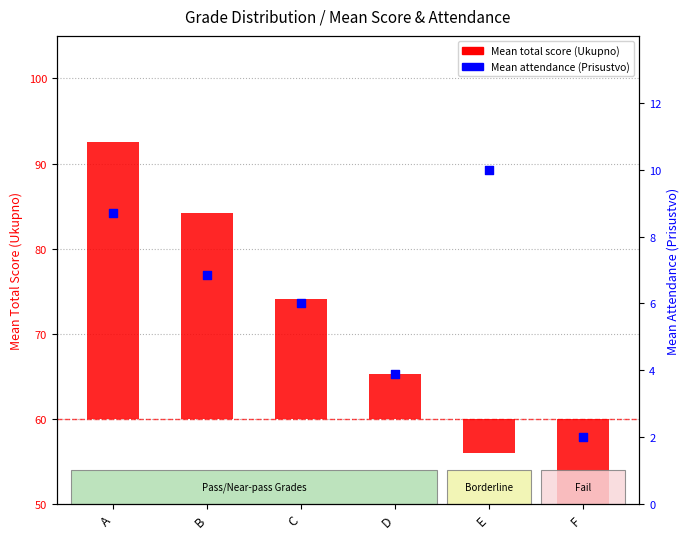

What is the ratio of the value at F to the value at B?

0.3